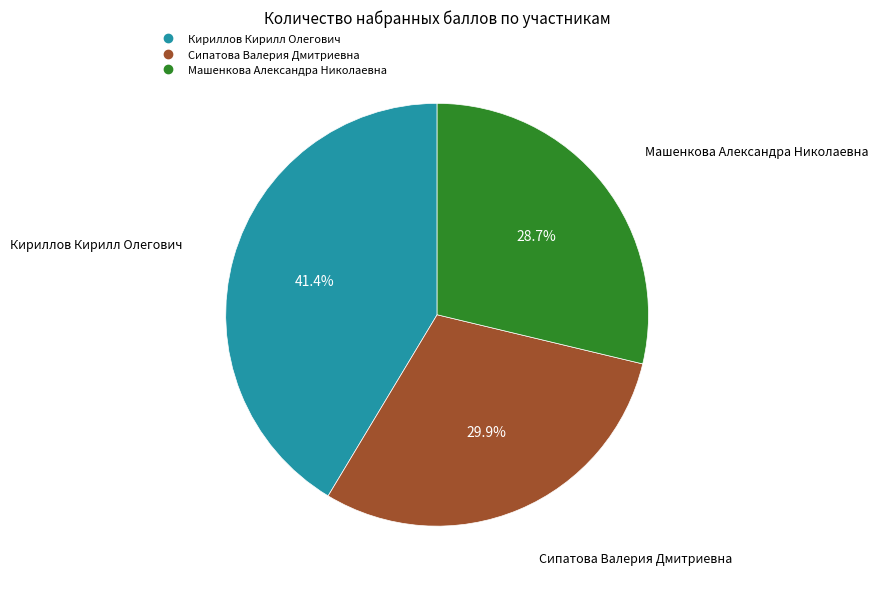

Rank the categories by value from highest to lowest.

Кириллов Кирилл Олегович, Сипатова Валерия Дмитриевна, Машенкова Александра Николаевна